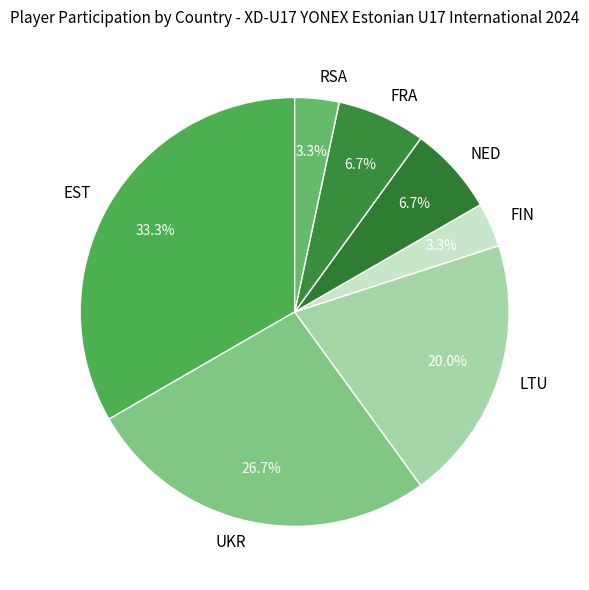

To the nearest percent, what is the combined percentage of FIN and RSA?

7%